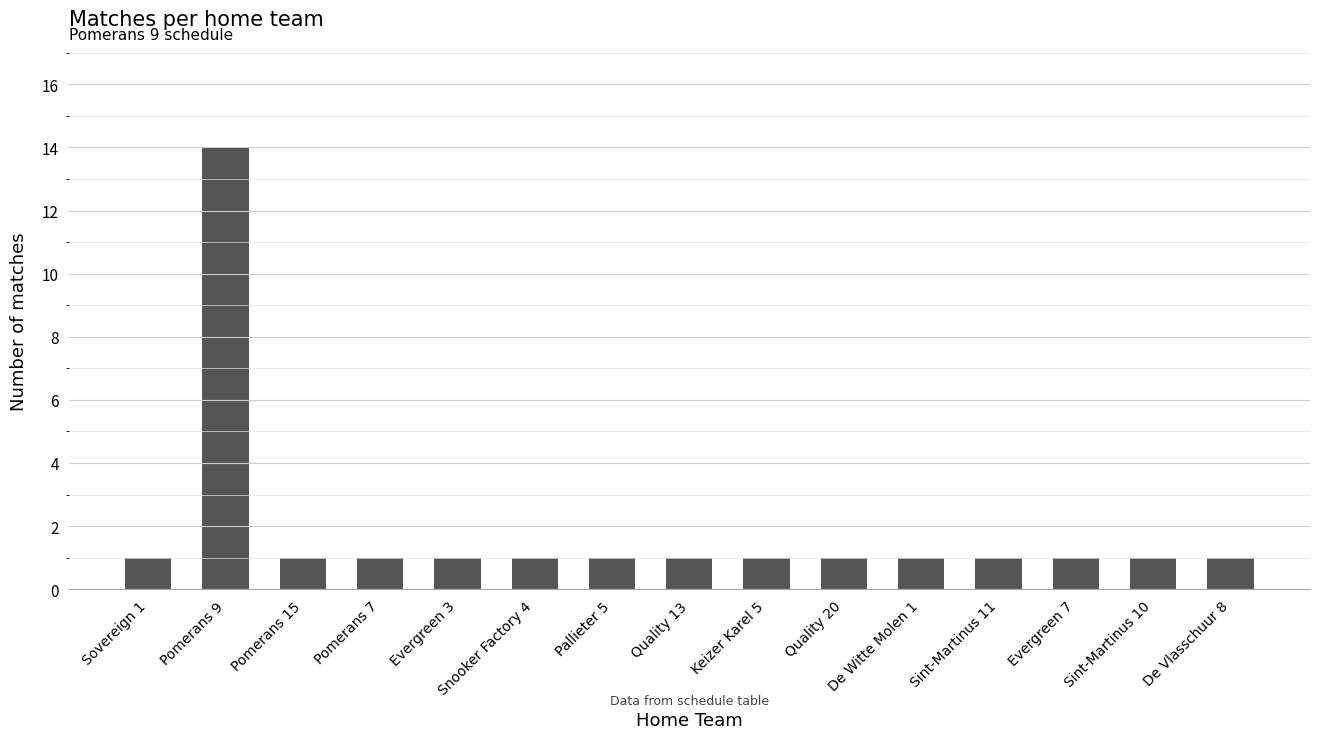

What position from the left is Pallieter 5?

7